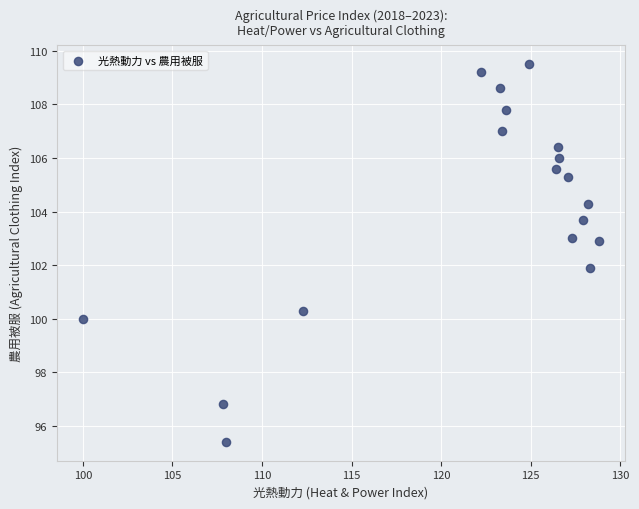

What is the range of X values (max minus min)?

28.8